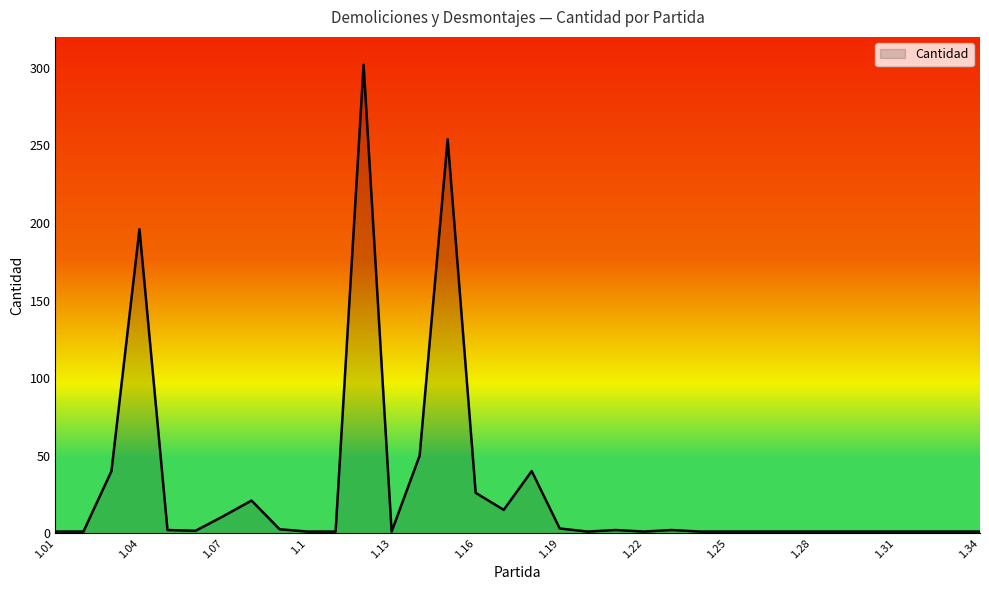

What is the average value?

29.0